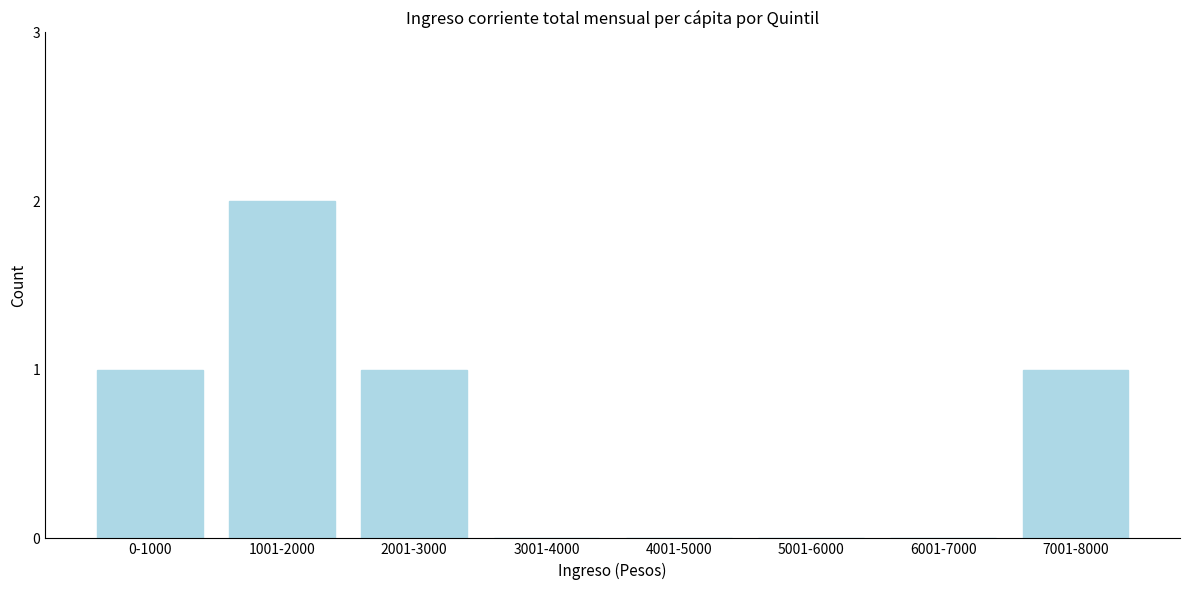

Reading right to left, extract all data points from this chart.

7001-8000=1	6001-7000=0	5001-6000=0	4001-5000=0	3001-4000=0	2001-3000=1	1001-2000=2	0-1000=1